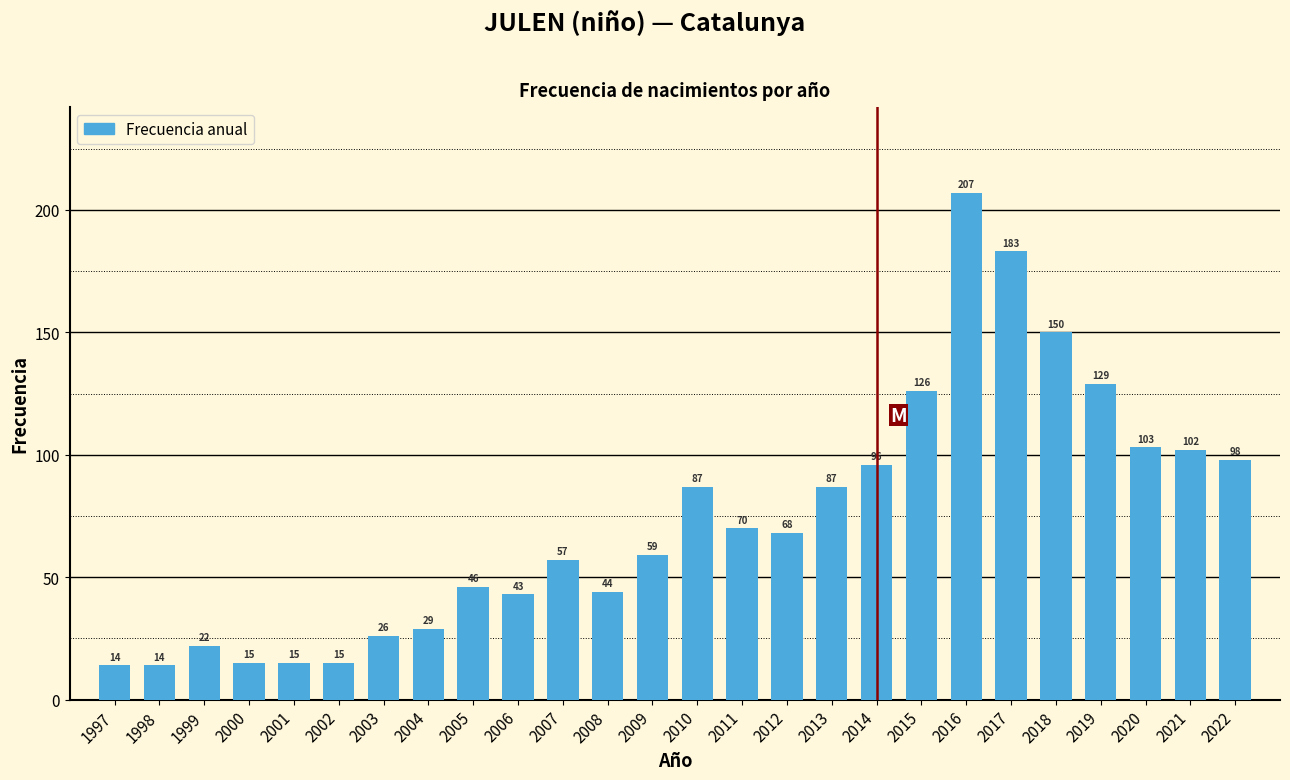

Reading left to right, extract all data points from this chart.

14	14	22	15	15	15	26	29	46	43	57	44	59	87	70	68	87	96	126	207	183	150	129	103	102	98